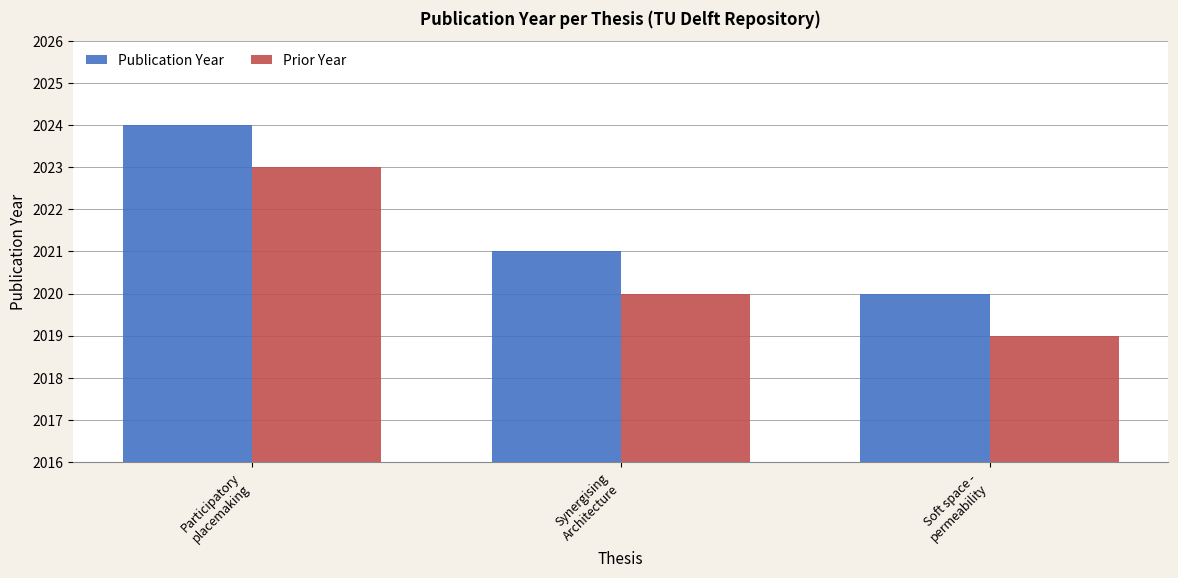

How many Prior Year values are between 2019 and 2023?

3